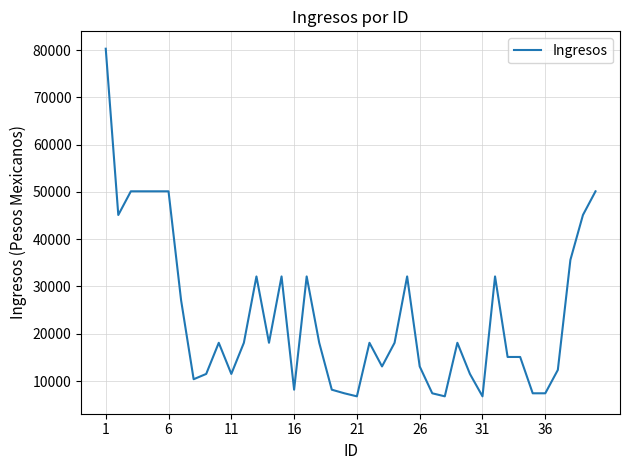

What is the smallest value displayed?

6757.6